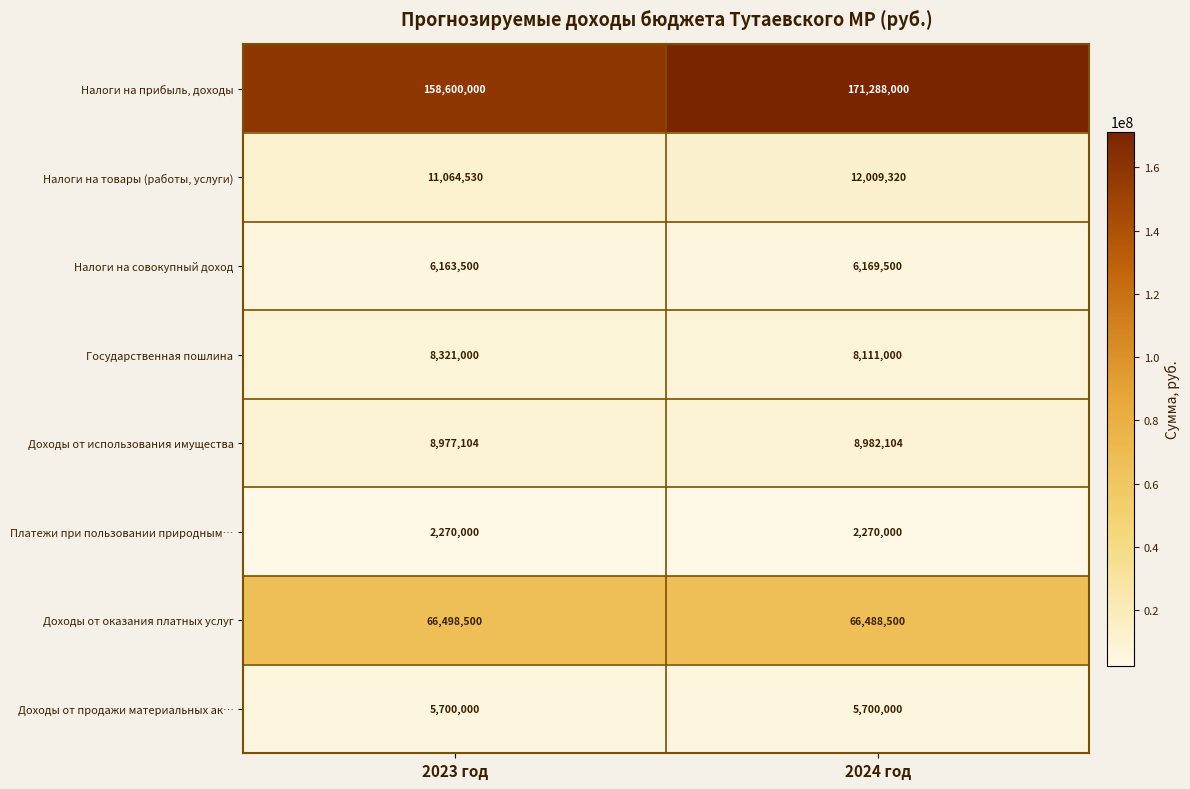

Is the value of Налоги на прибыль, доходы at 2024 год greater than the value of Доходы от оказания платных услуг at 2023 год?

Yes